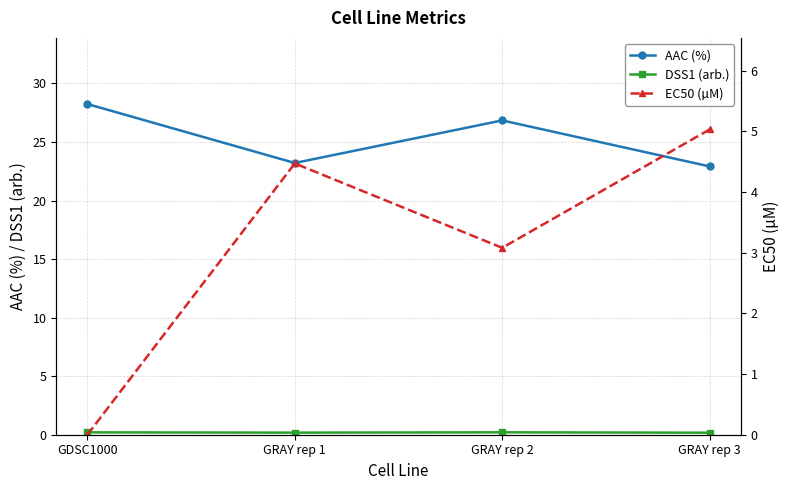

What are all the series names shown in the legend?

AAC (%), DSS1 (arb.), EC50 (µM)